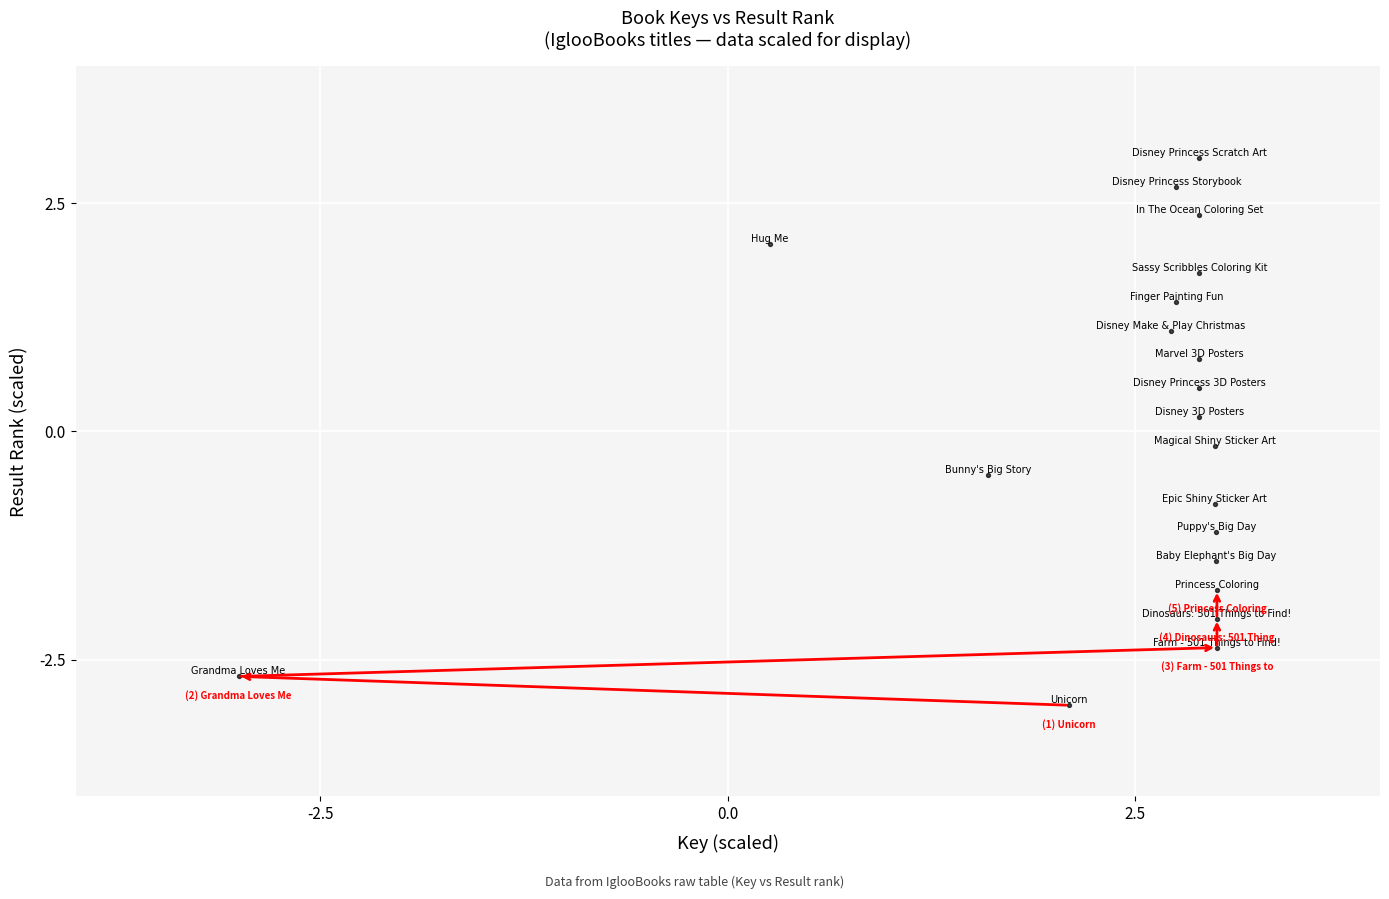

What is the range of X values (max minus min)?

6.0